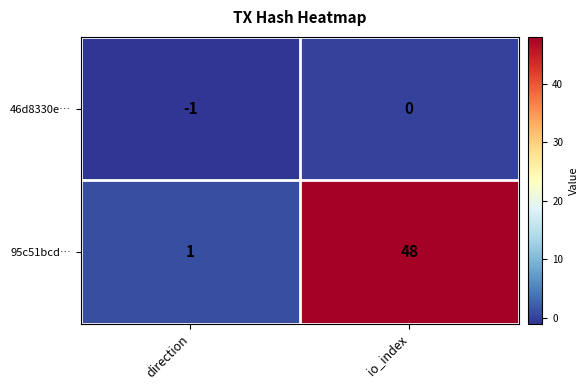

Which series changed the most between direction and io_index?

95c51bcd…